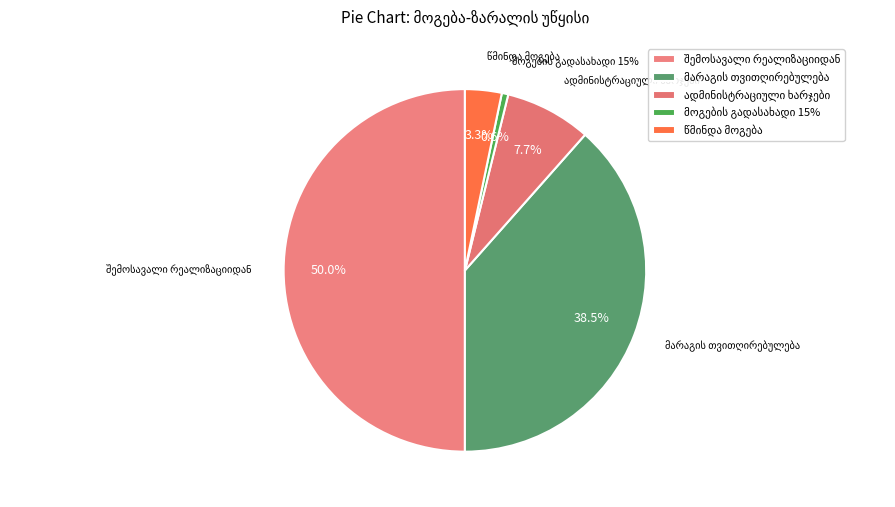

Which has a higher value, ადმინისტრაციული ხარჯები or წმინდა მოგება?

ადმინისტრაციული ხარჯები